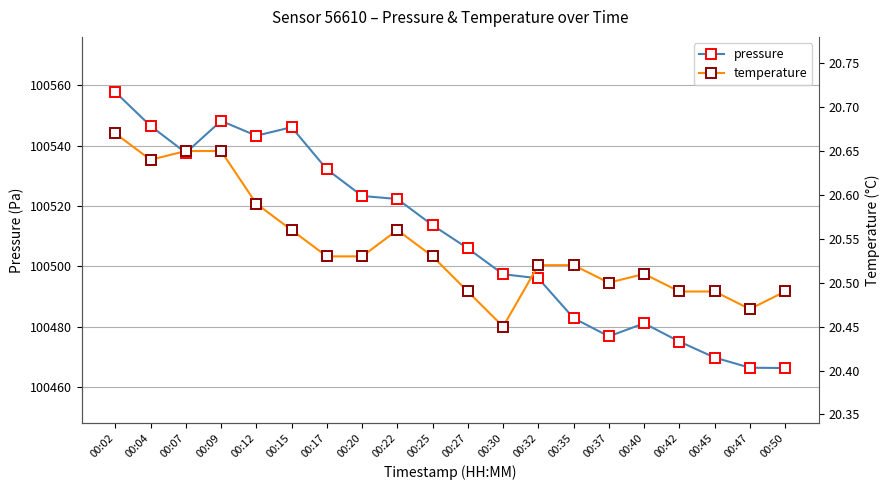

Which series changed the most between 00:35 and 00:40?

pressure